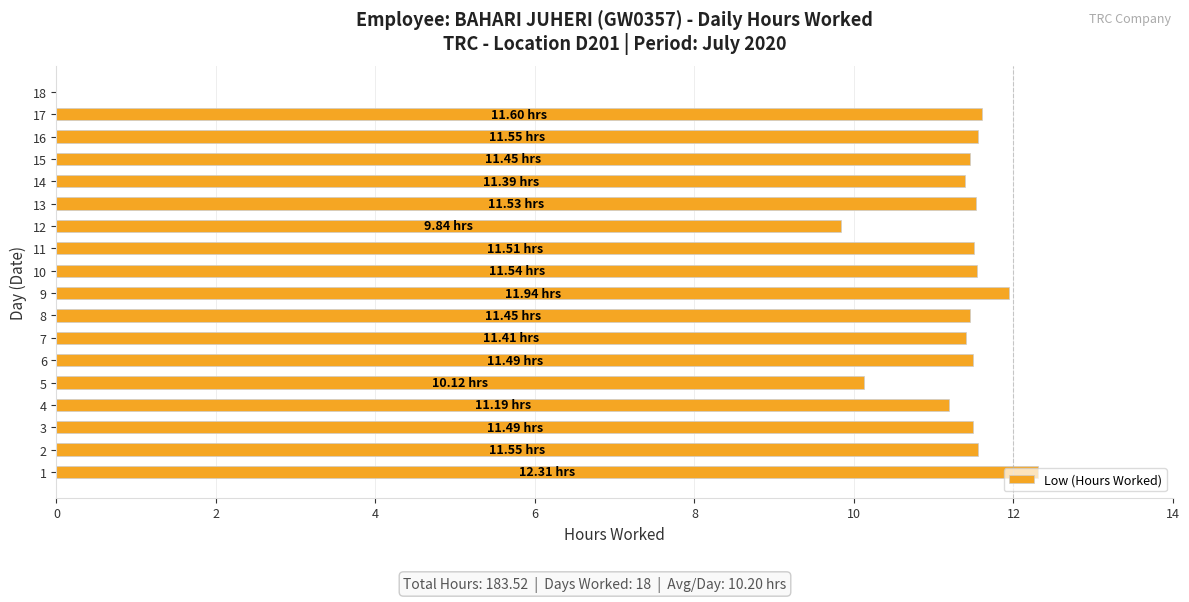

What is the ratio of the value at 8 to the value at 13?

1.0